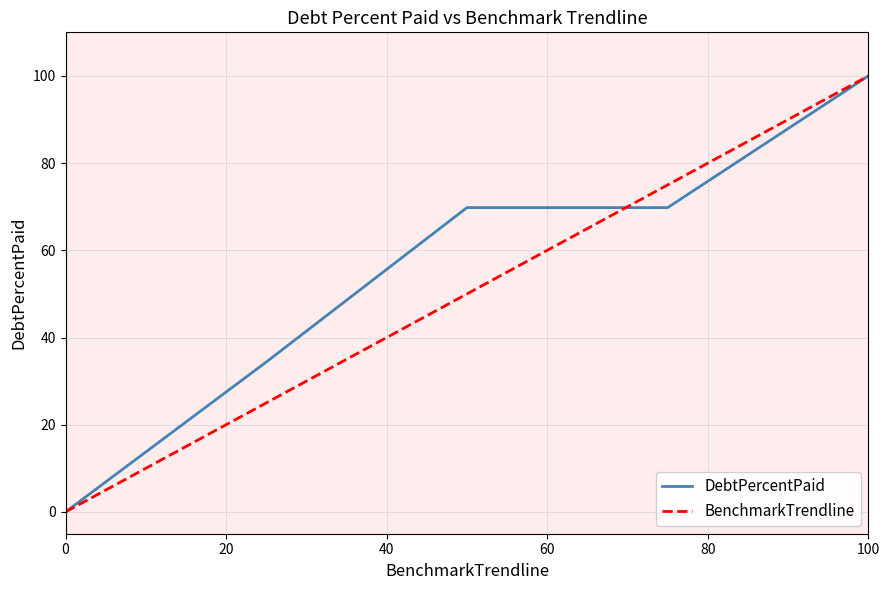

What is the maximum value for BenchmarkTrendline?

100.0